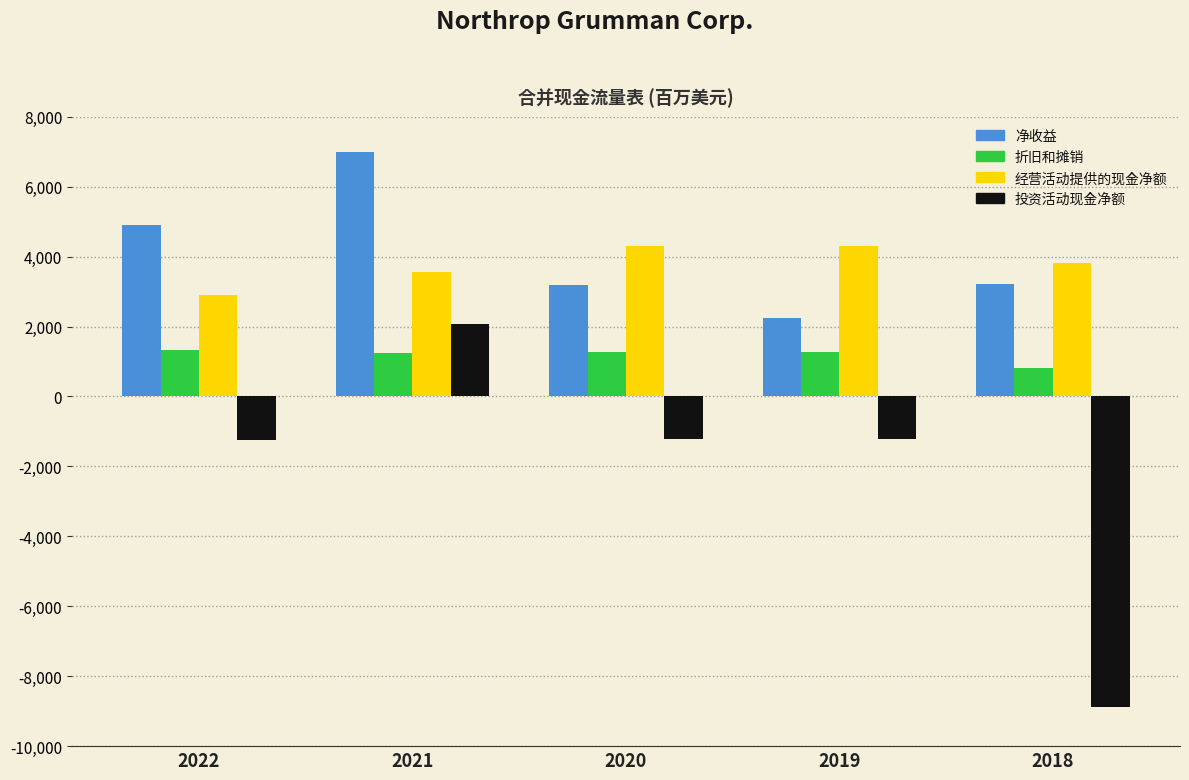

At which label is 净收益 closest to 4626?

2022